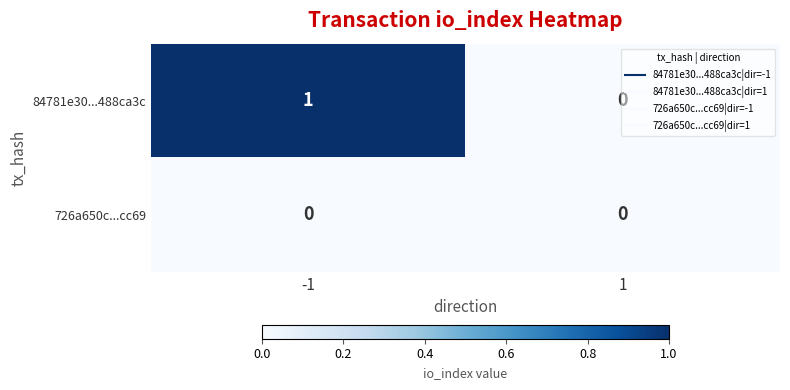

Which series changed the most between -1 and 1?

84781e30...488ca3c